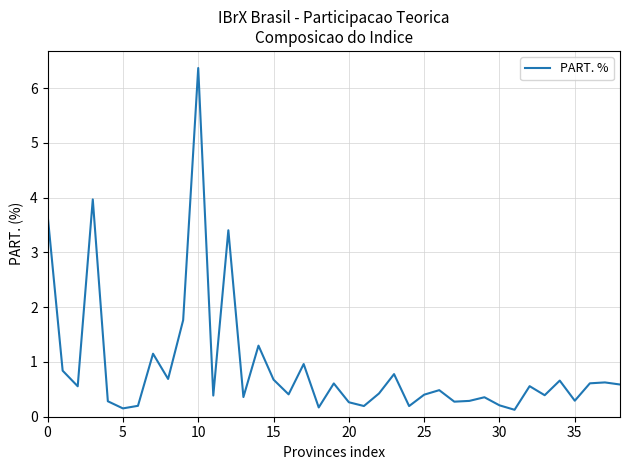

What is the difference between the maximum and minimum values?

6.2